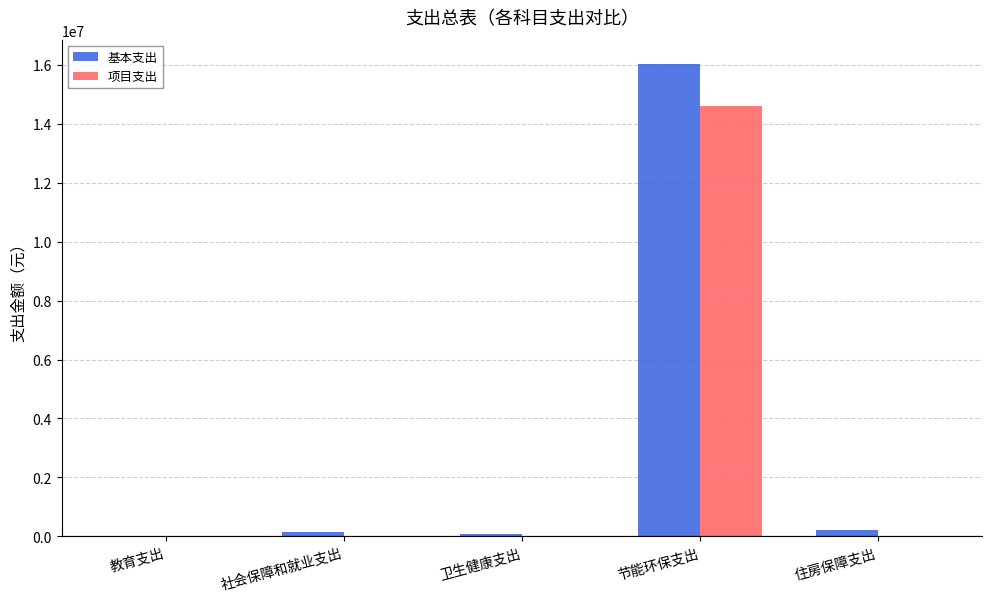

At which category does the chart reach its peak across all series?

节能环保支出